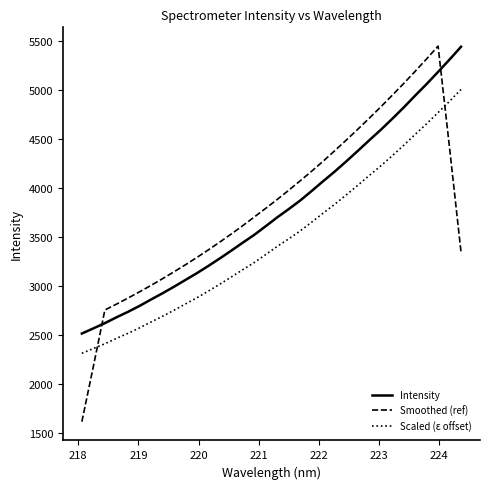

What is the difference between the maximum and minimum values in the Intensity series?

2921.3